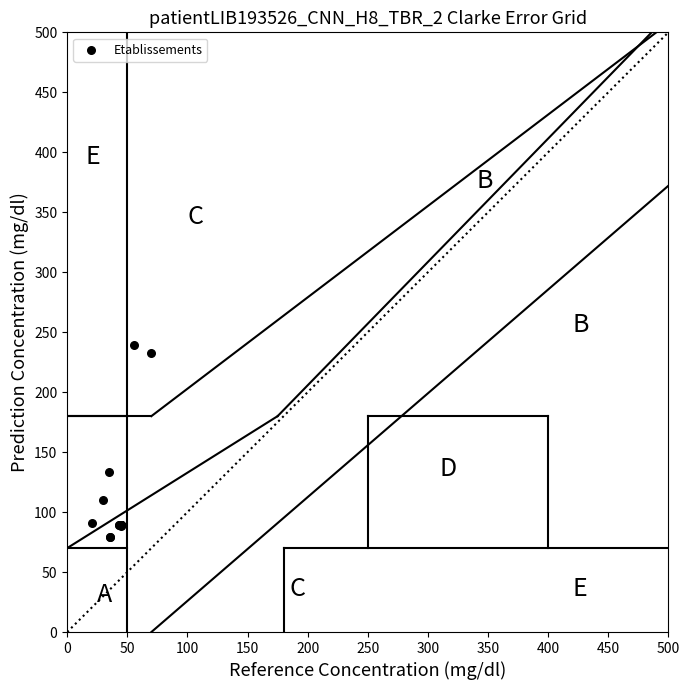

What Y value in the scatter plot is closest to 159?

133.1